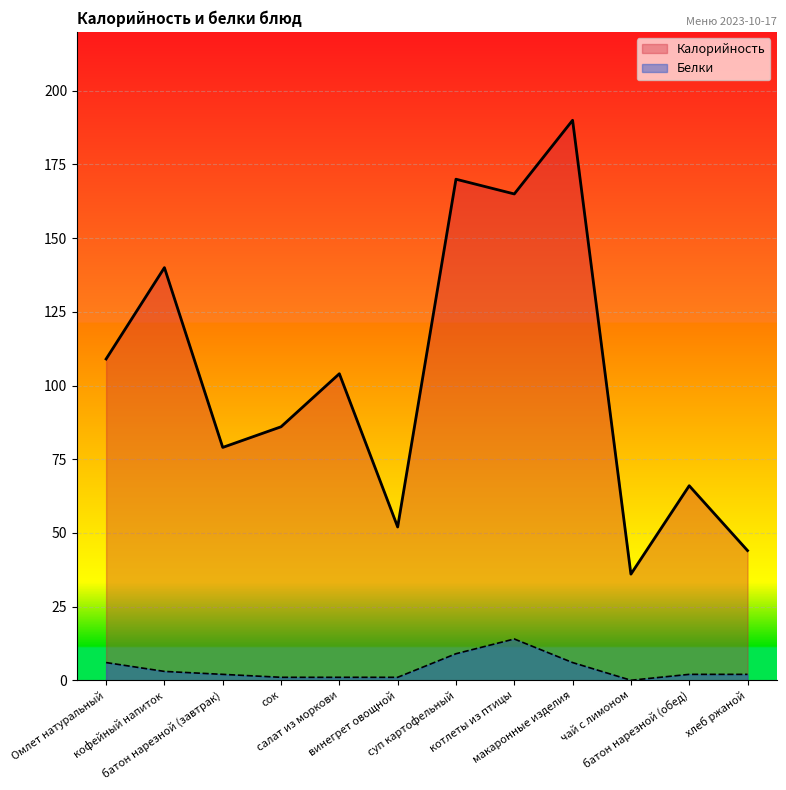

List the series in order of their peak value, highest first.

Калорийность, Белки